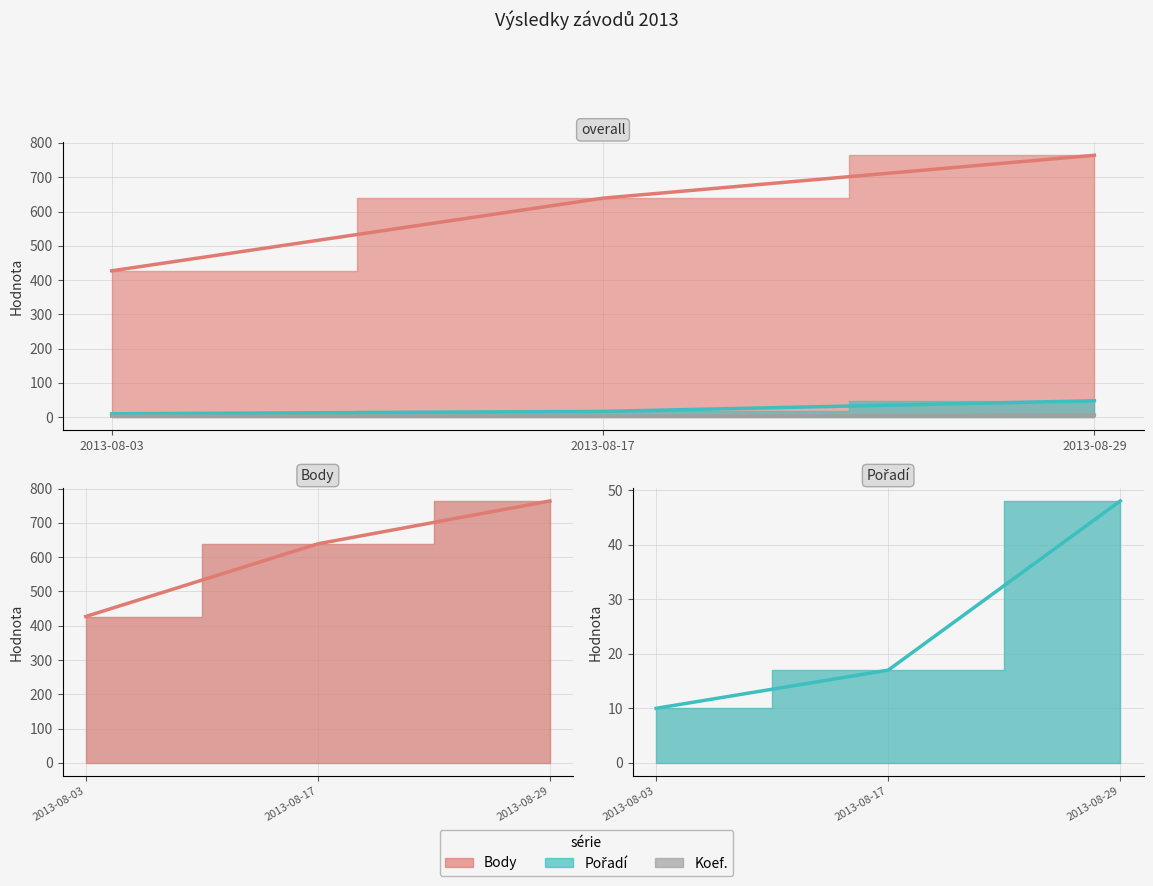

What is the value of the Body point at the 3rd from the left?

764